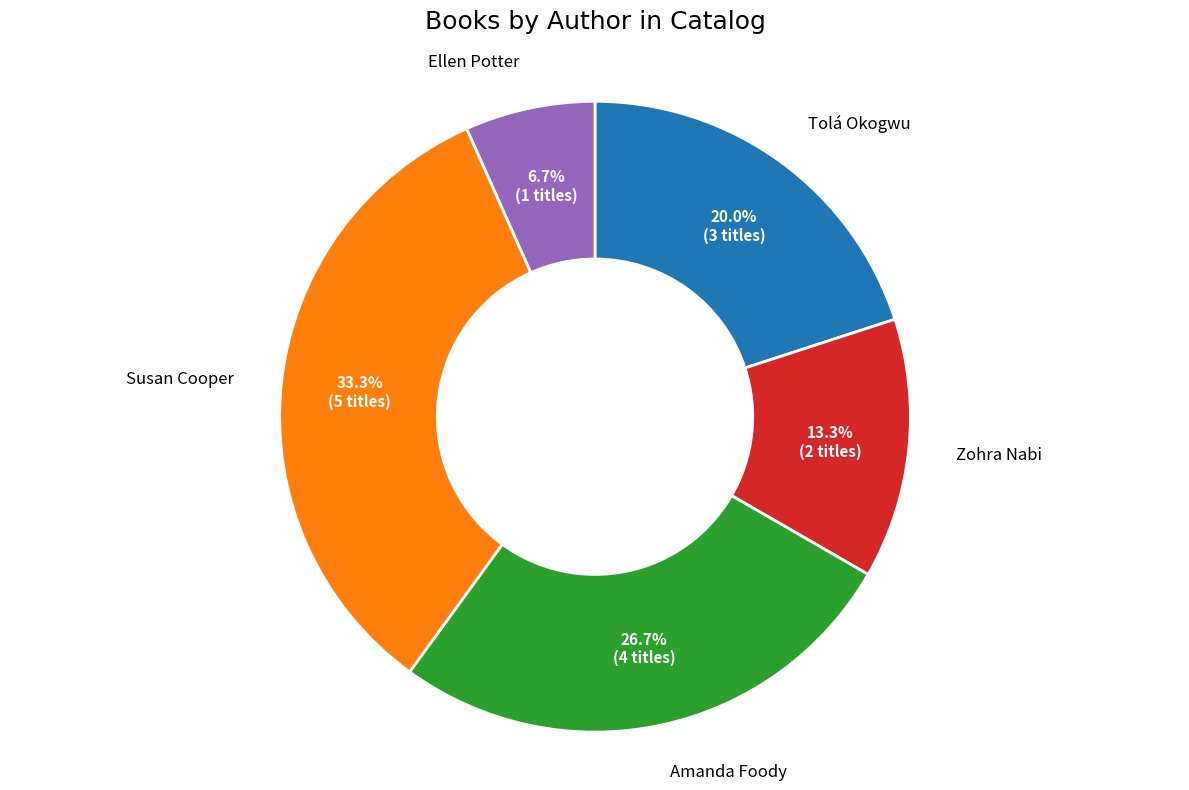

Does any single category account for the majority?

No